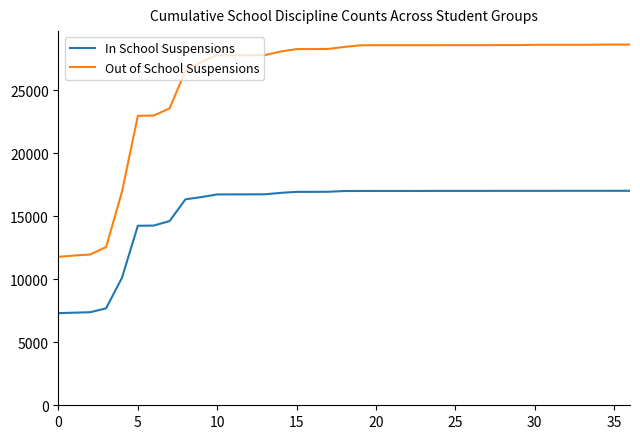

What is the difference between the maximum and minimum values in the Out of School Suspensions series?

16852